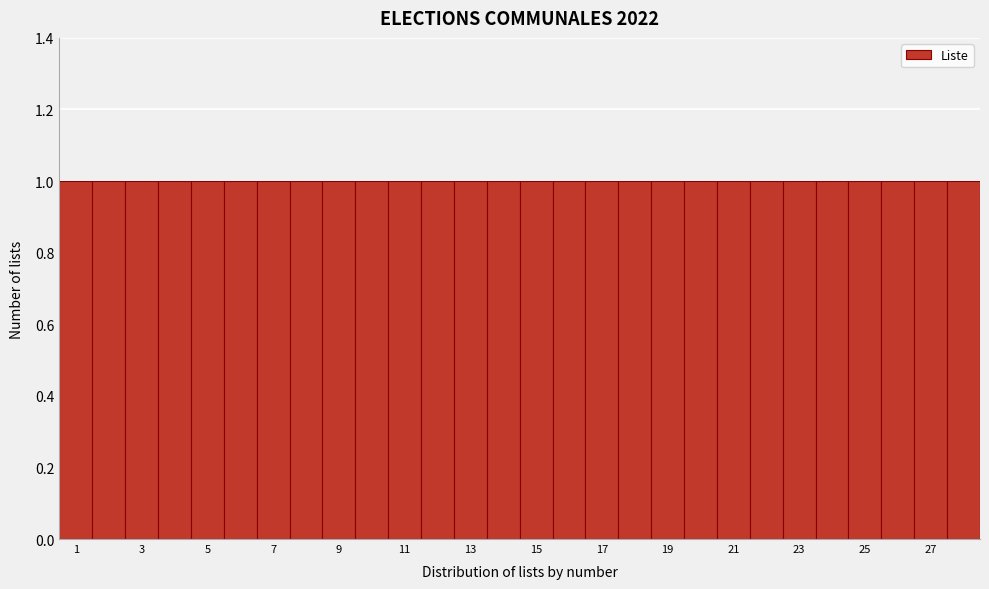

Reading left to right, list every bar in this chart as the range it spans on the x-axis followed by its height. Neither the bar edges nor the heights are printed on the chart, so give them approximately, as read against the axes.

0.5 to 1.5: 1
1.5 to 2.5: 1
2.5 to 3.5: 1
3.5 to 4.5: 1
4.5 to 5.5: 1
5.5 to 6.5: 1
6.5 to 7.5: 1
7.5 to 8.5: 1
8.5 to 9.5: 1
9.5 to 10.5: 1
10.5 to 11.5: 1
11.5 to 12.5: 1
12.5 to 13.5: 1
13.5 to 14.5: 1
14.5 to 15.5: 1
15.5 to 16.5: 1
16.5 to 17.5: 1
17.5 to 18.5: 1
18.5 to 19.5: 1
19.5 to 20.5: 1
20.5 to 21.5: 1
21.5 to 22.5: 1
22.5 to 23.5: 1
23.5 to 24.5: 1
24.5 to 25.5: 1
25.5 to 26.5: 1
26.5 to 27.5: 1
27.5 to 28.5: 1